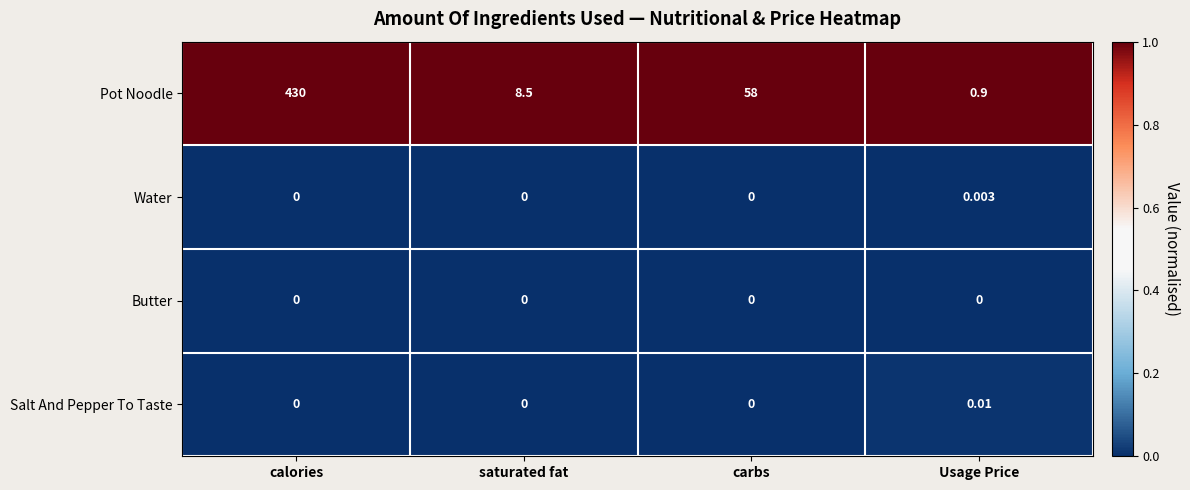

At which category is the sum across all series the highest?

calories